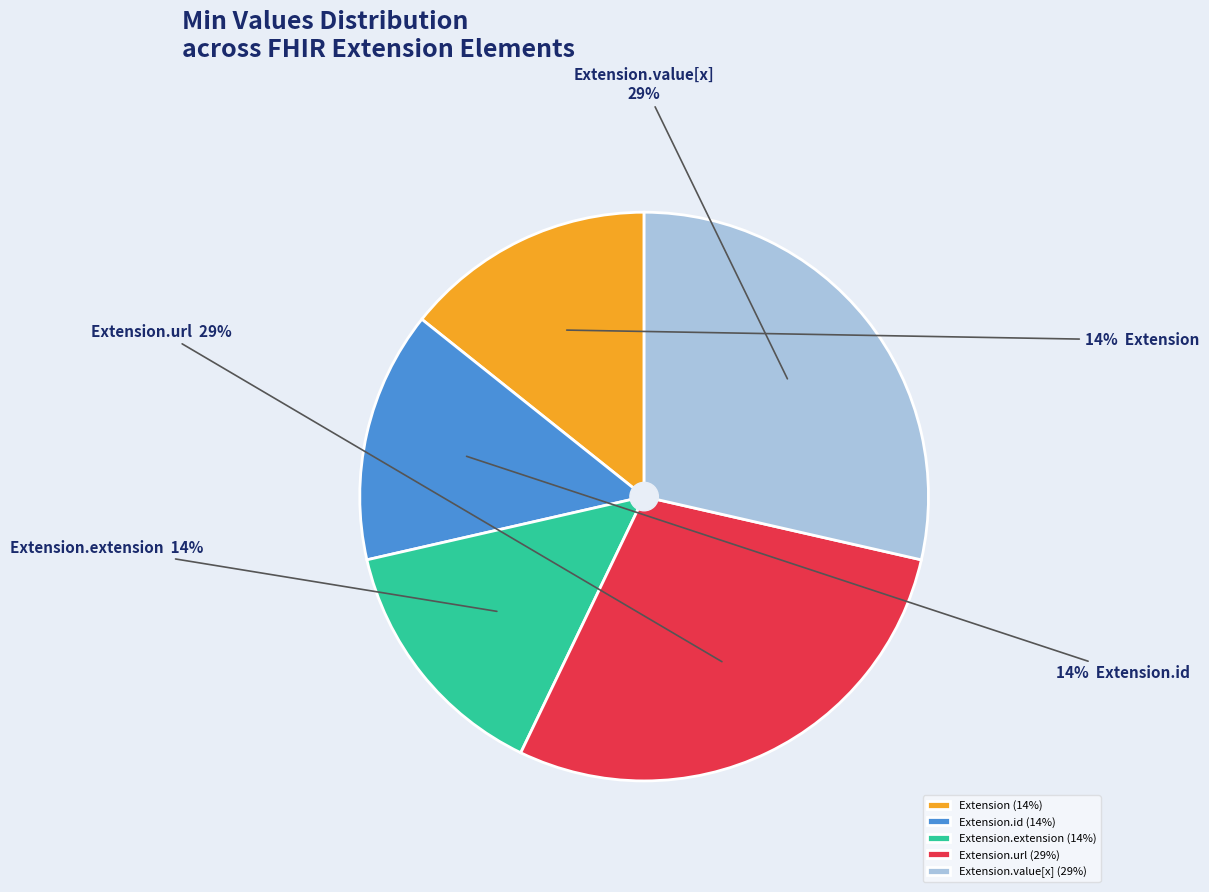

Which has a higher value, Extension.id (14%) or Extension.value[x] (29%)?

Extension.value[x] (29%)